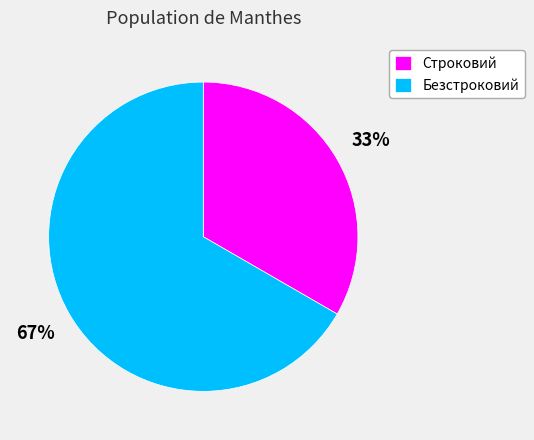

Is it true that Безстроковий is 67% of the pie?

True